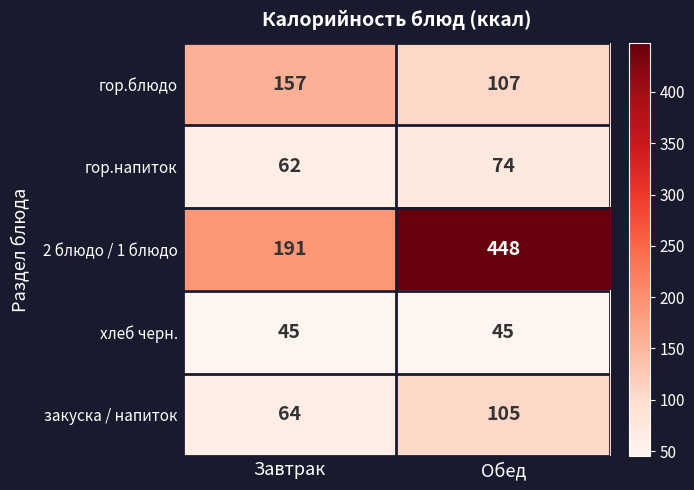

Reading left to right, list all the values displayed in this chart.

гор.блюдо: Завтрак=157	Обед=107
гор.напиток: Завтрак=62	Обед=74
2 блюдо / 1 блюдо: Завтрак=191	Обед=448
хлеб черн.: Завтрак=45	Обед=45
закуска / напиток: Завтрак=64	Обед=105